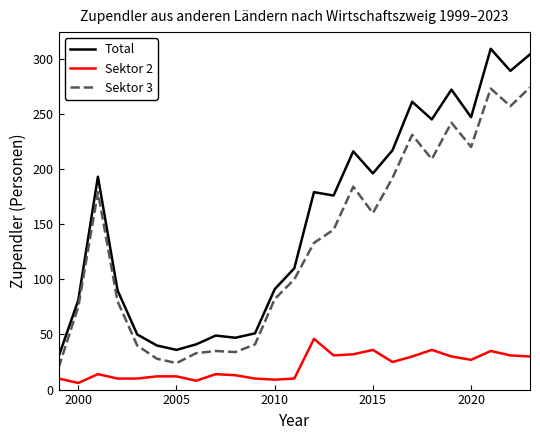

What are all the series names shown in the legend?

Total, Sektor 2, Sektor 3